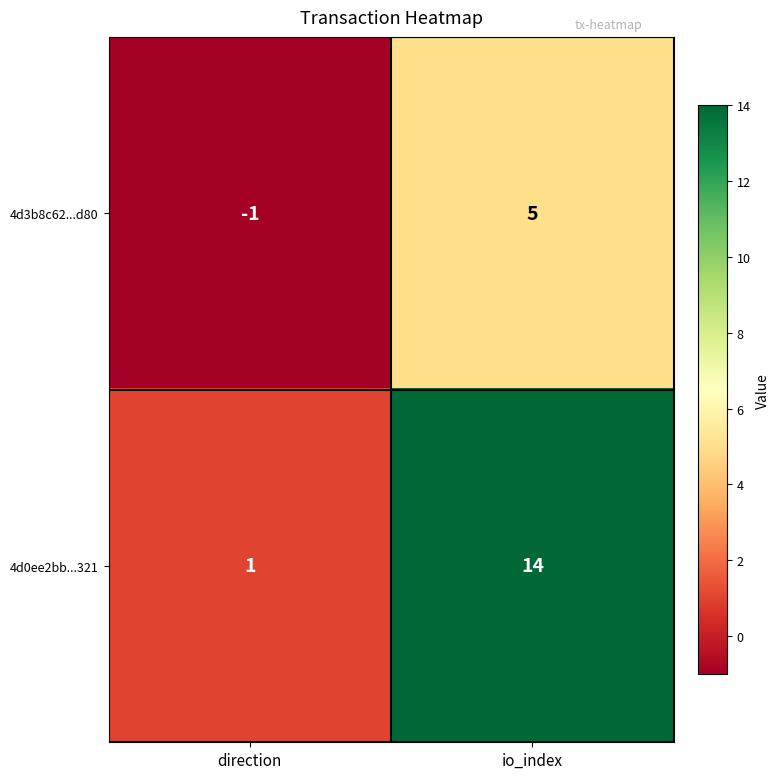

Rank the series by their maximum value, from highest to lowest.

4d0ee2bb...321, 4d3b8c62...d80